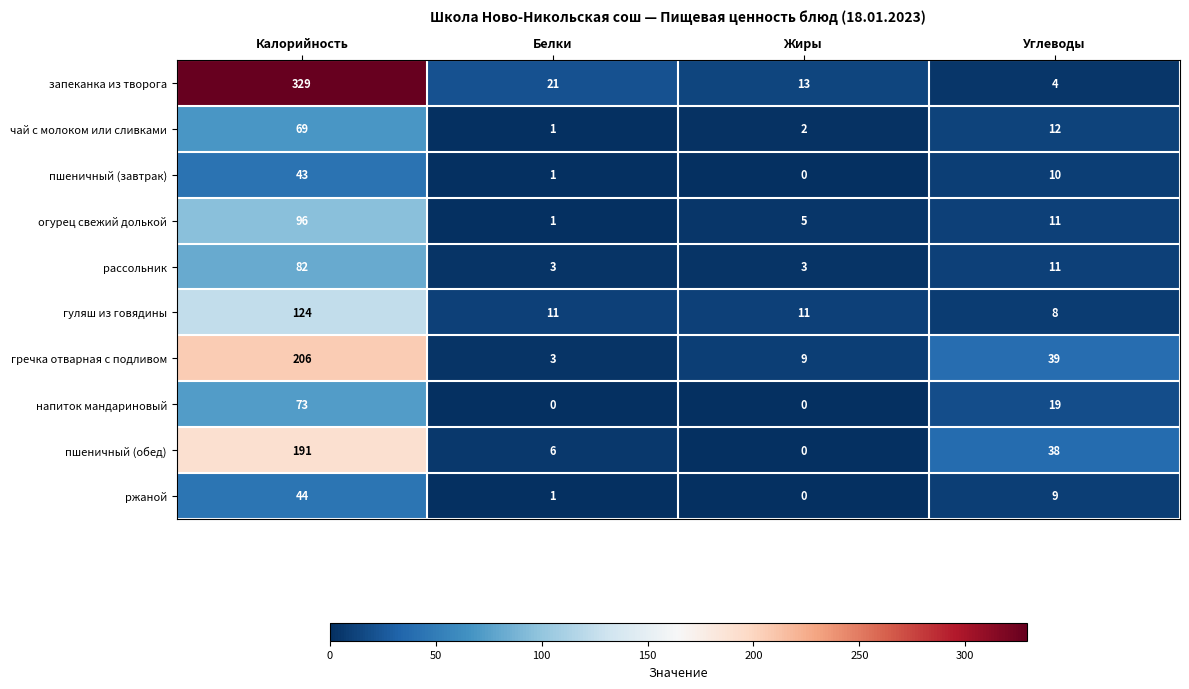

Which series has the widest spread of values?

запеканка из творога